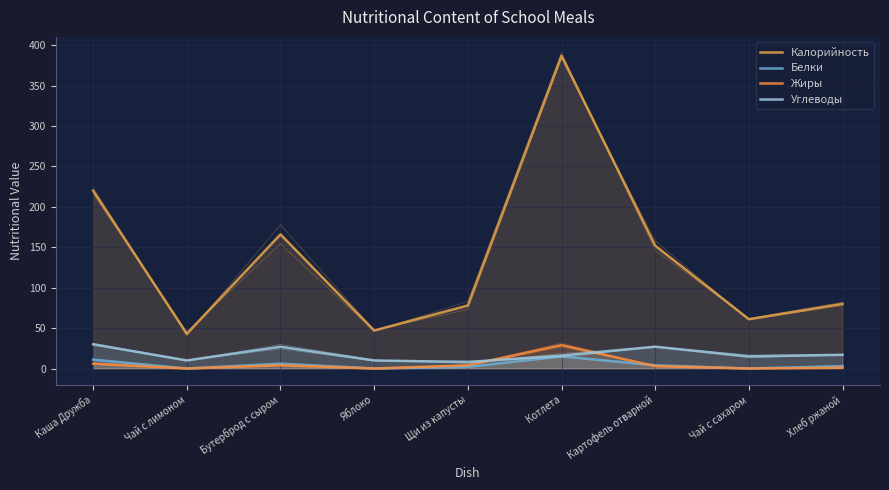

How many positive values does the Белки series have?

6